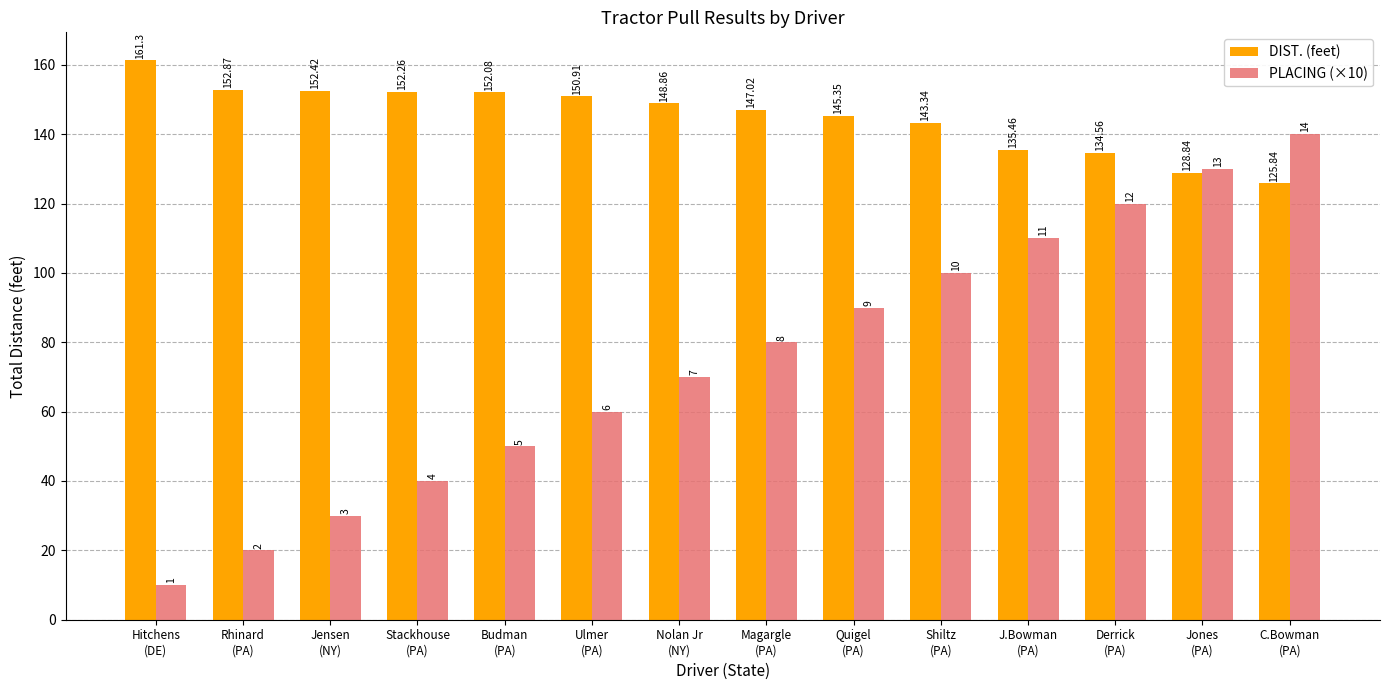

What is the label of the 7th bar from the right?

Magargle
(PA)